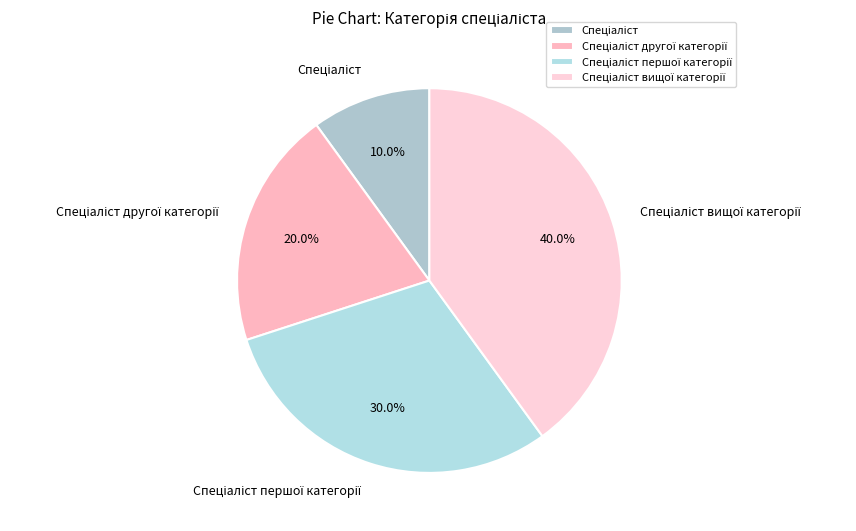

Is there any slice that represents more than half of the pie?

No